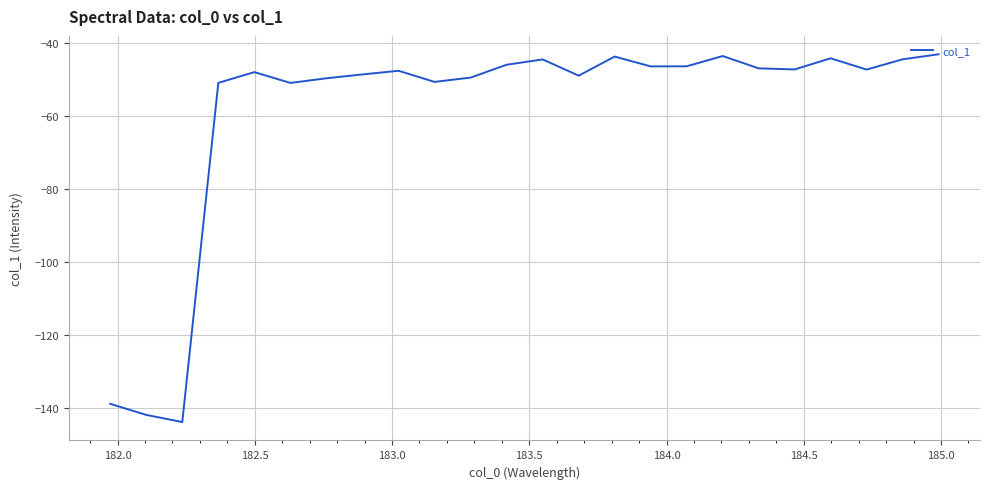

What is the greatest value displayed?

-43.2